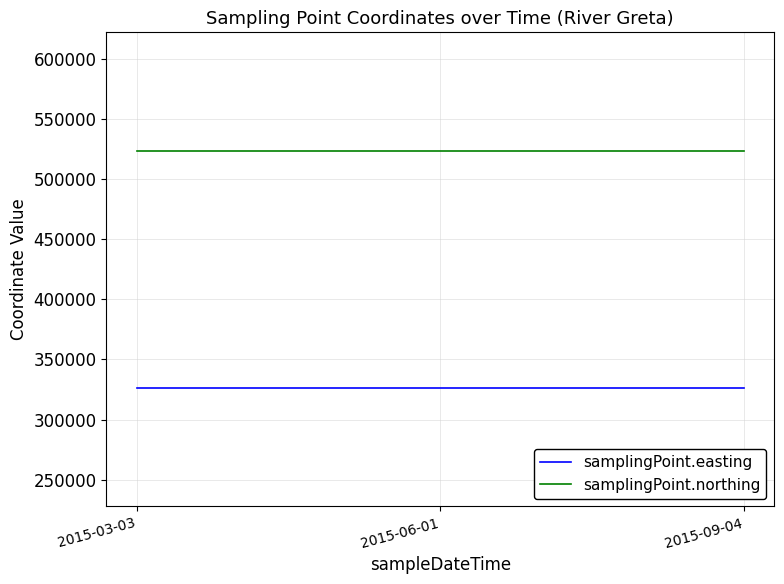

Reading left to right, transcribe all the data shown in this chart.

samplingPoint.easting: 2015-03-03=326295	2015-06-01=326295	2015-09-04=326295
samplingPoint.northing: 2015-03-03=523720	2015-06-01=523720	2015-09-04=523720